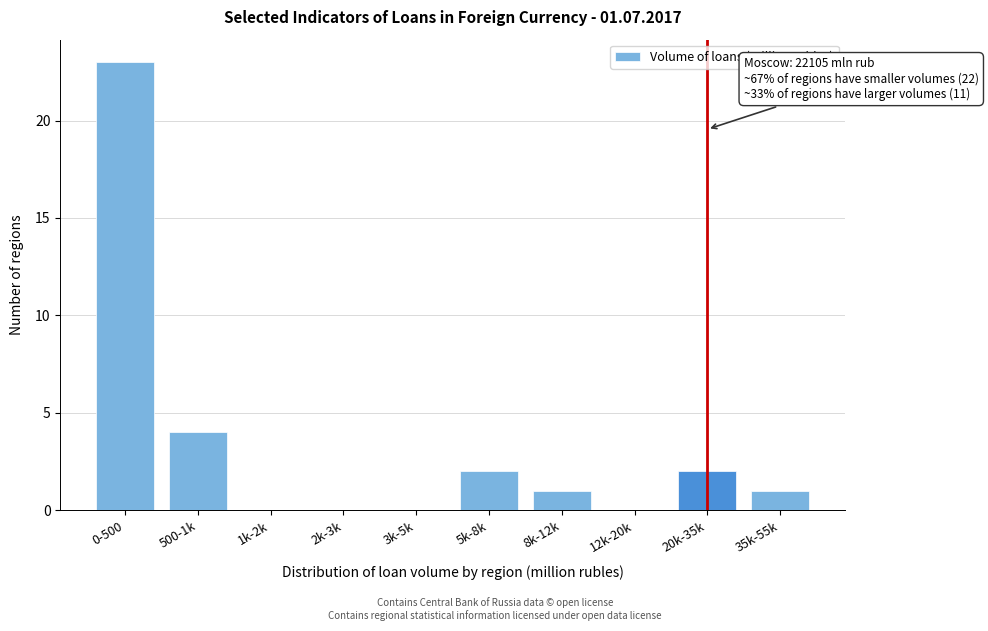

Reading right to left, extract all data points from this chart.

35k-55k=1	20k-35k=2	12k-20k=0	8k-12k=1	5k-8k=2	3k-5k=0	2k-3k=0	1k-2k=0	500-1k=4	0-500=23